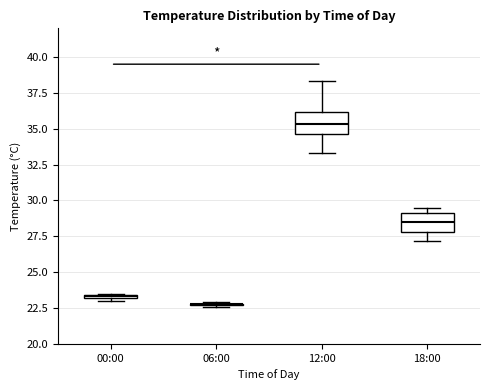

Where is the lower edge of the box for 12:00 on the y-axis? The values are not printed on the chart, so give them approximately, as read against the axis.

34.5